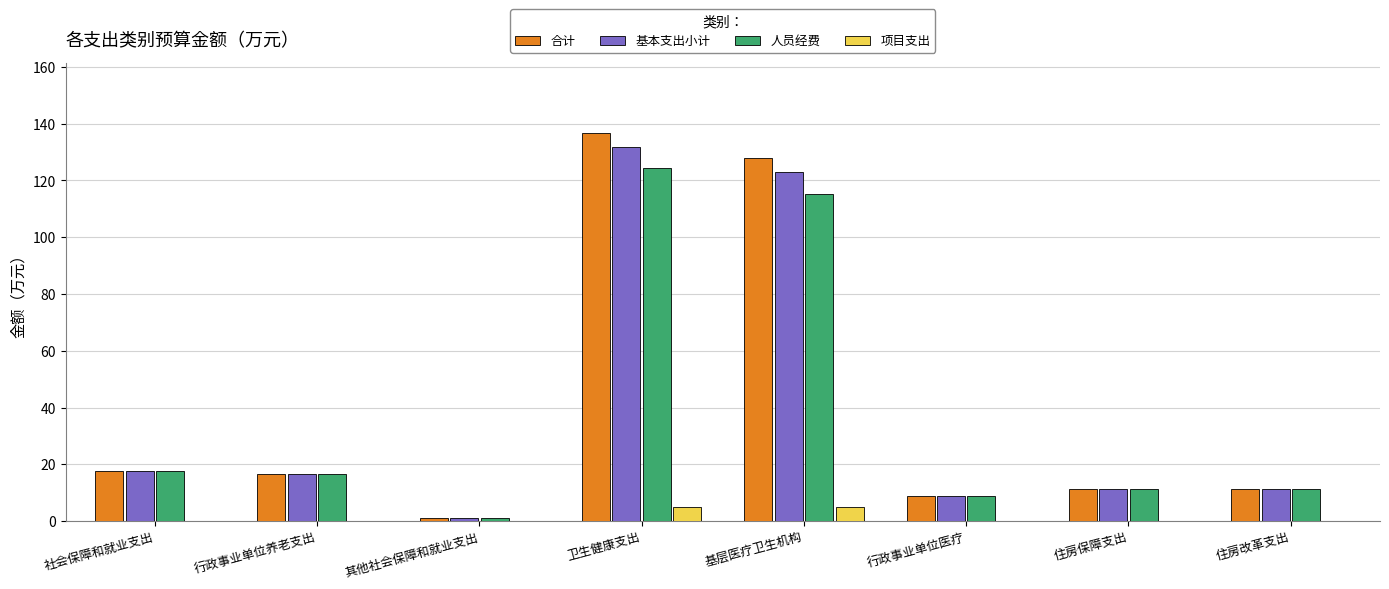

The 人员经费 series shows 220.2 at 卫生健康支出. True or false?

False